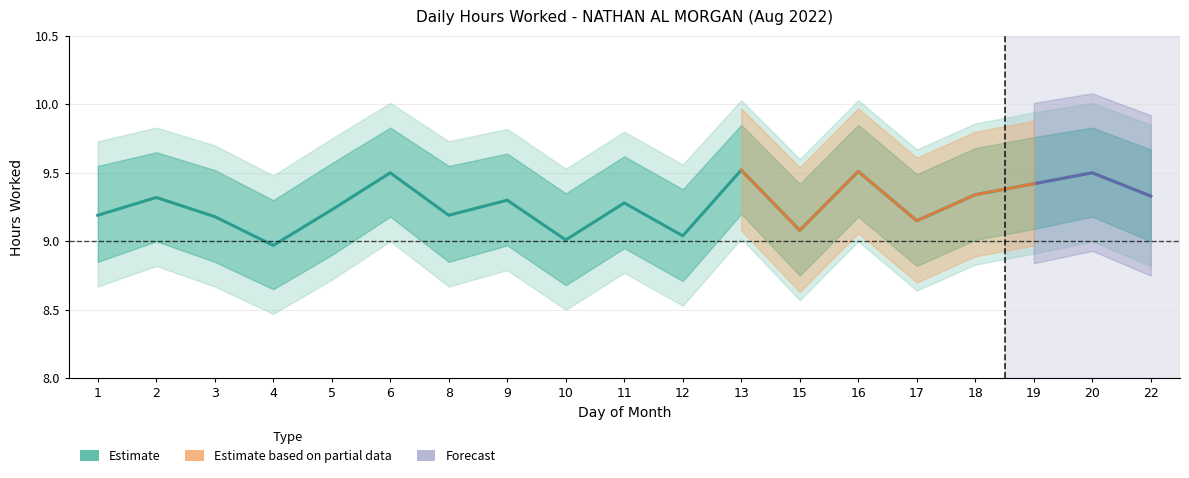

Does the chart display data point markers on the line(s)?

No